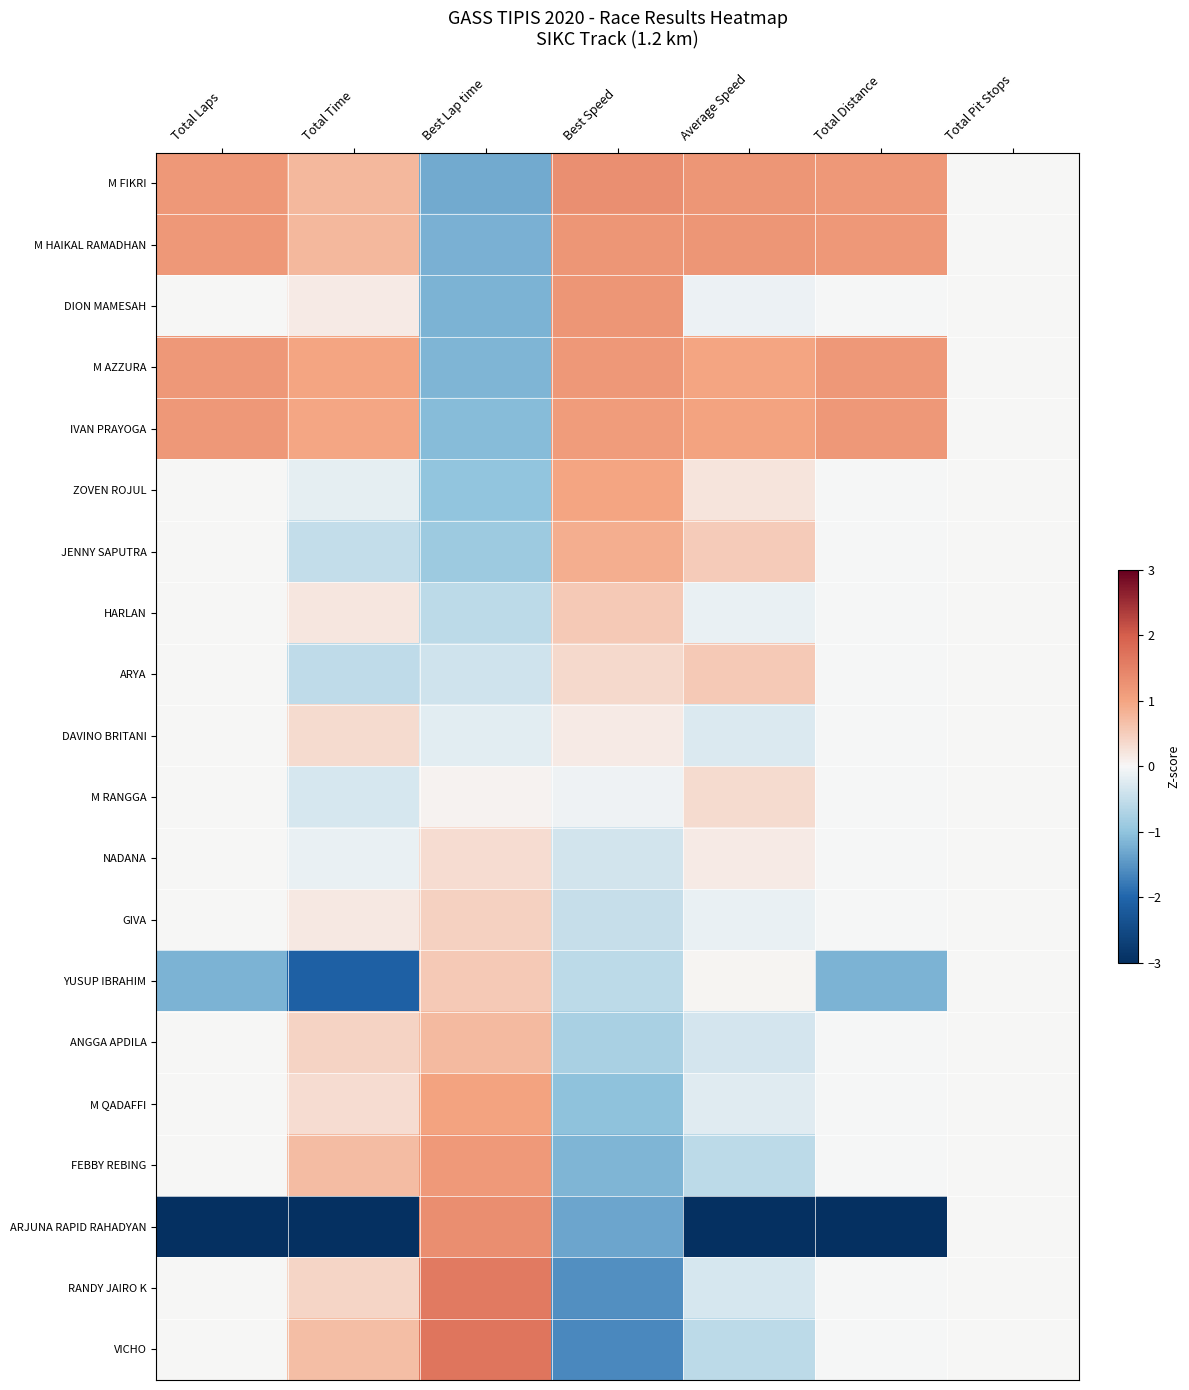

Between Best Lap time and Total Pit Stops, which is larger?

Total Pit Stops